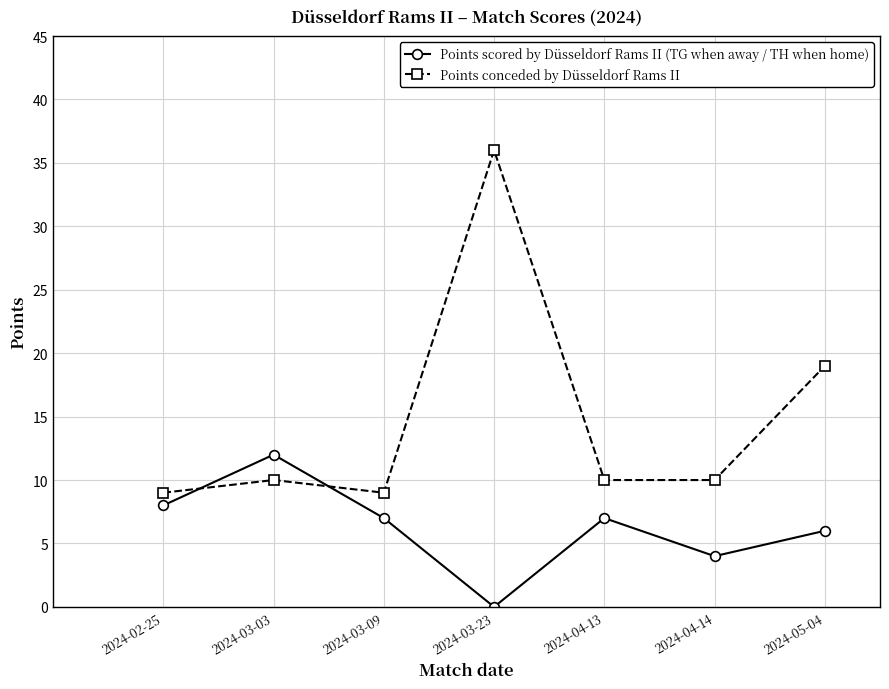

What position from the left is 2024-03-23?

4